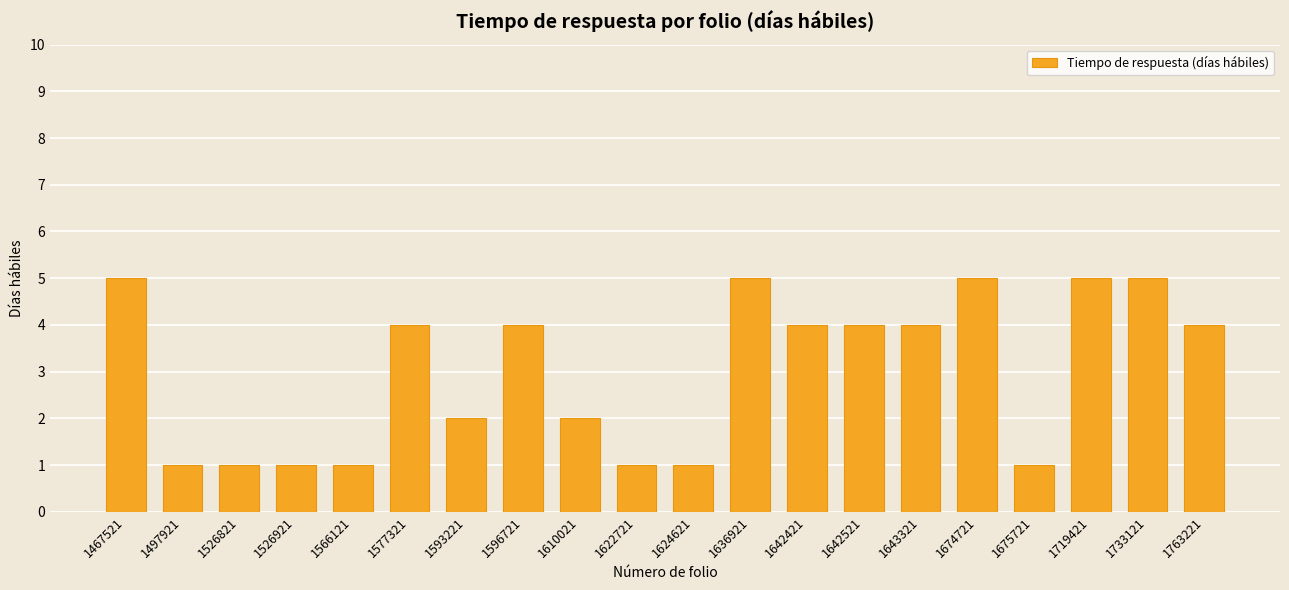

What is the difference between the values at 1593221 and 1497921?

1